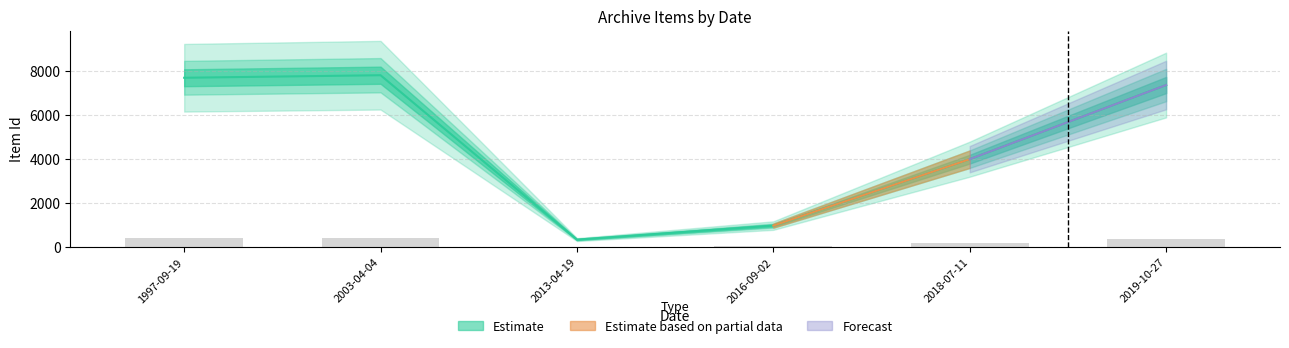

How many values are below 7346?

3